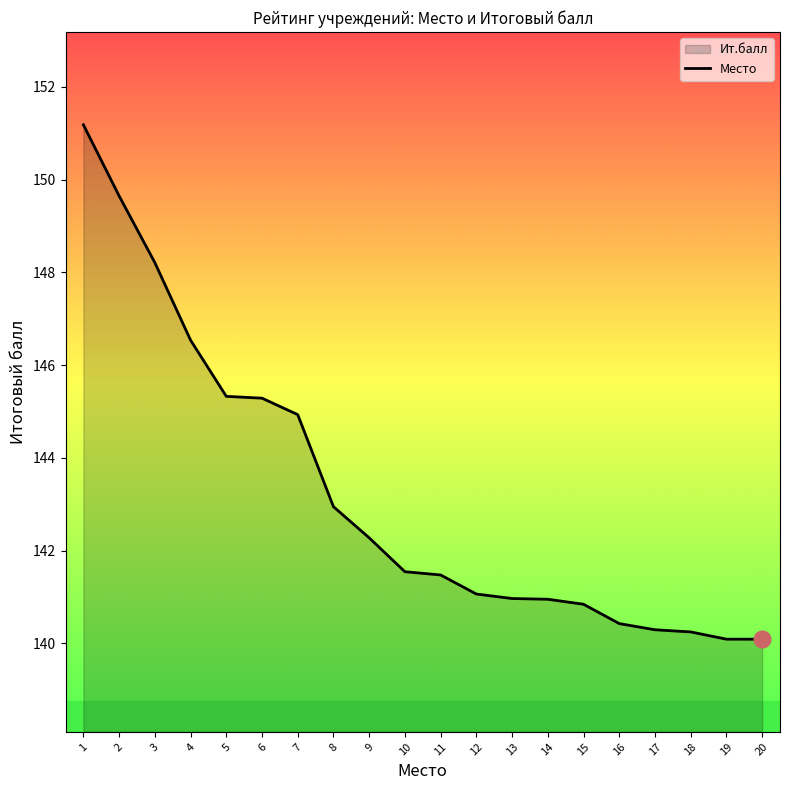

The chart shows a value of 140.8 at 15. True or false?

True